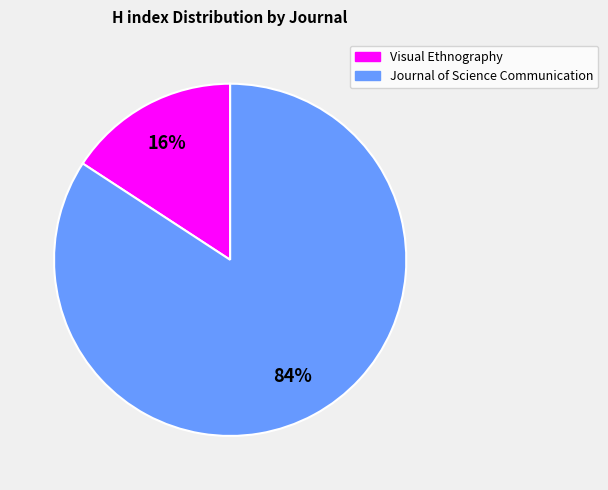

Which has a higher value, Visual Ethnography or Journal of Science Communication?

Journal of Science Communication